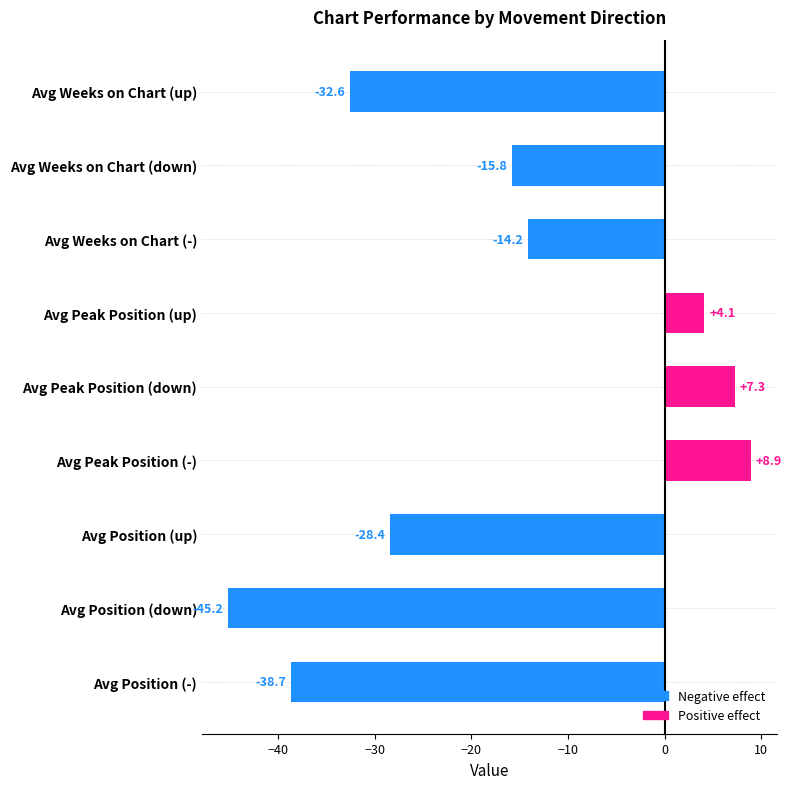

Where is the data nearest to the value -18?

Avg Weeks on Chart (down)